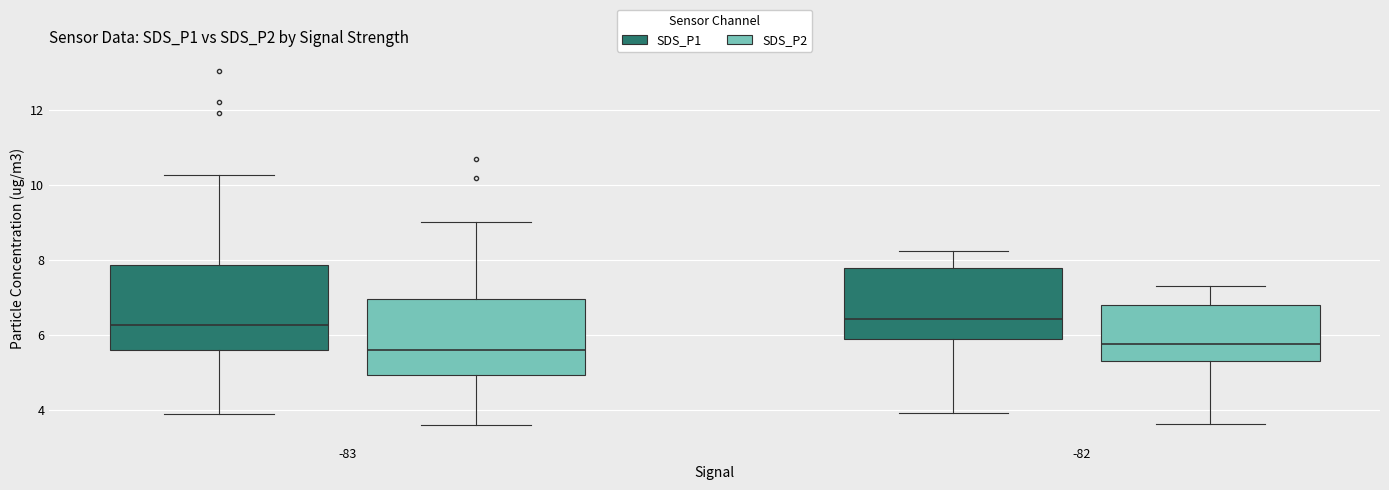

Where is the upper edge of the box for -82 (SDS_P2) on the y-axis? The values are not printed on the chart, so give them approximately, as read against the axis.

6.8